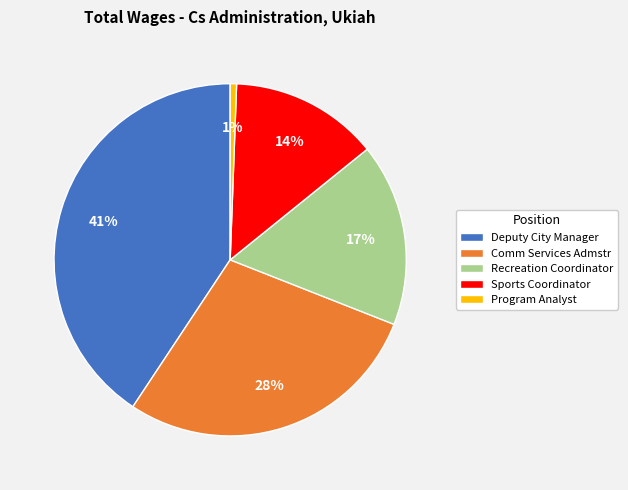

What is the smallest slice in the pie chart?

Program Analyst